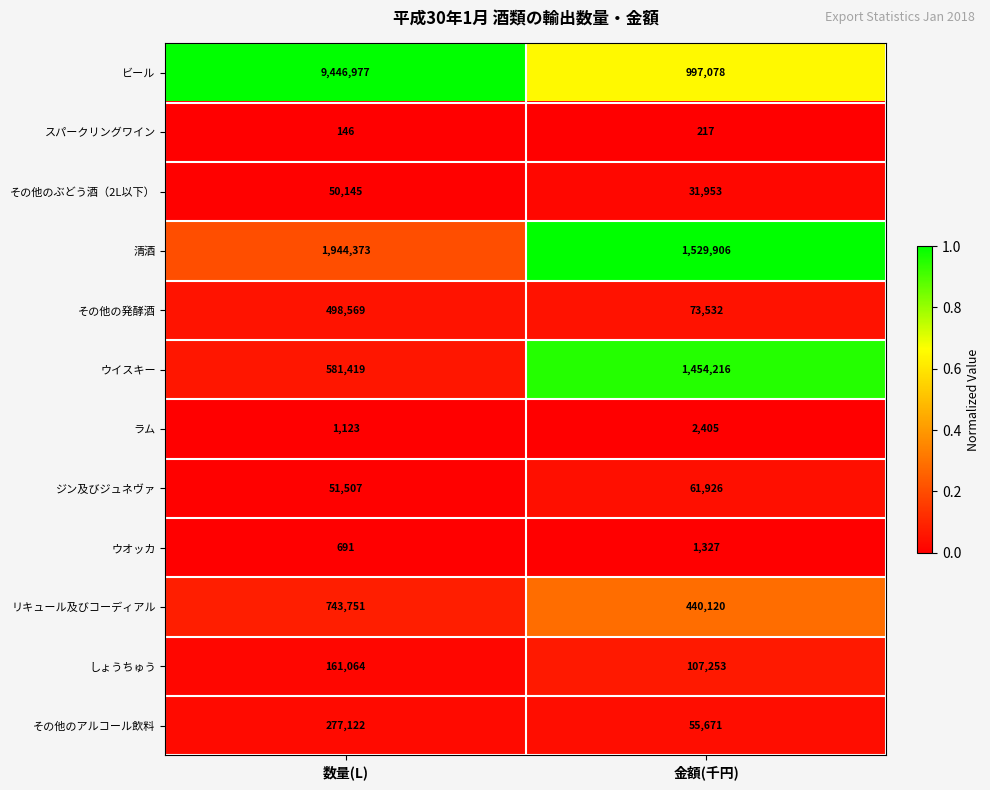

What is the greatest value displayed?

9446977